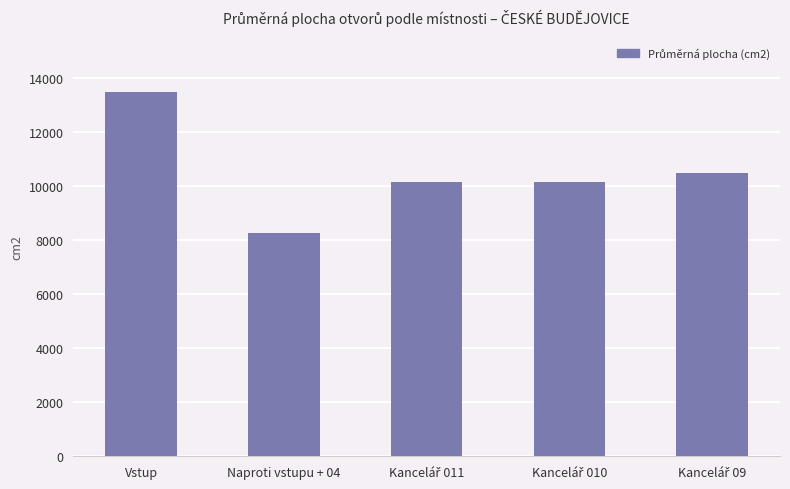

What is the approximate value at Naproti vstupu + 04?

8262.0